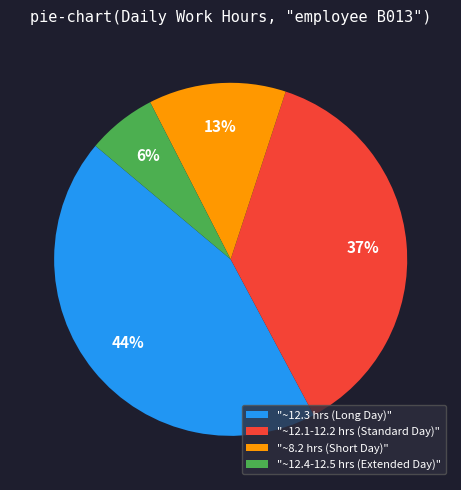

Do "~12.3 hrs (Long Day)" and "~8.2 hrs (Short Day)" together represent more than half of the pie?

Yes